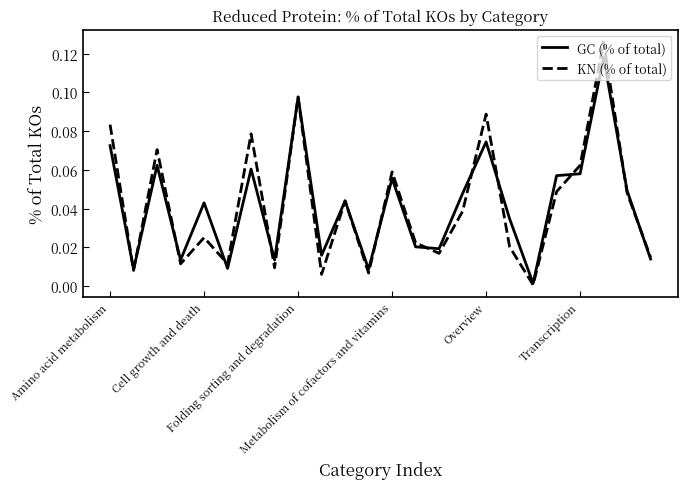

List the series in order of their peak value, highest first.

KN (% of total), GC (% of total)